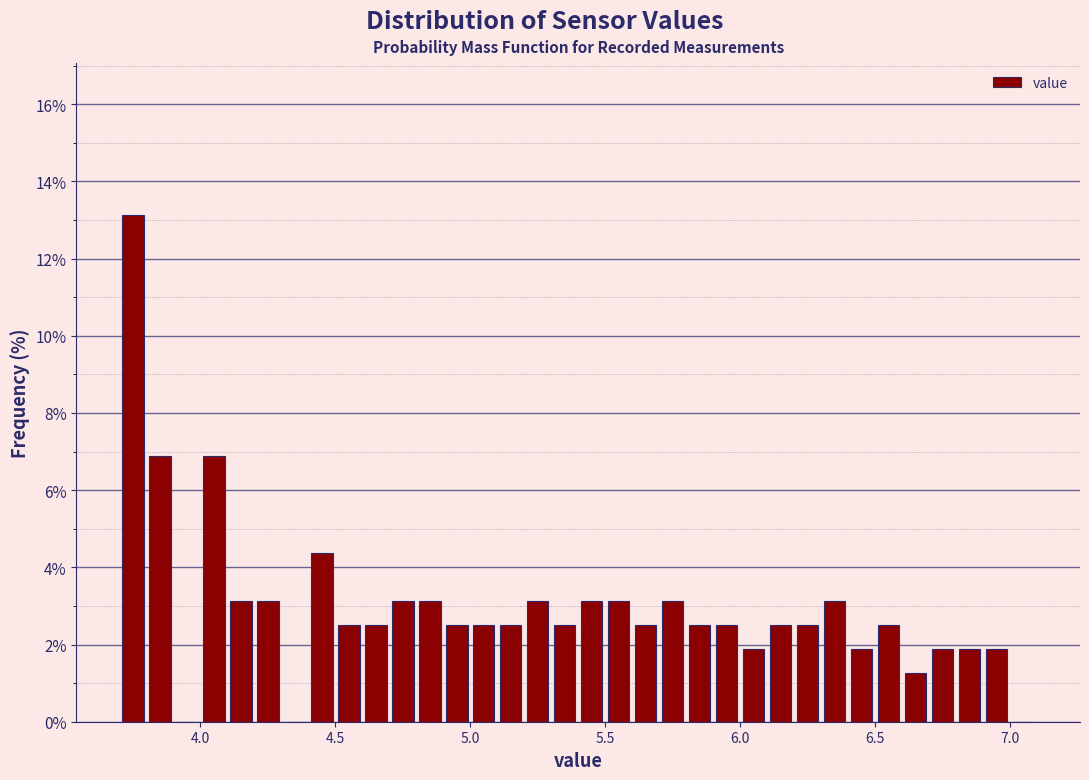

Around what value on the x-axis is the tallest bar? Give the approximate position of its centre, as read against the axis.

3.75